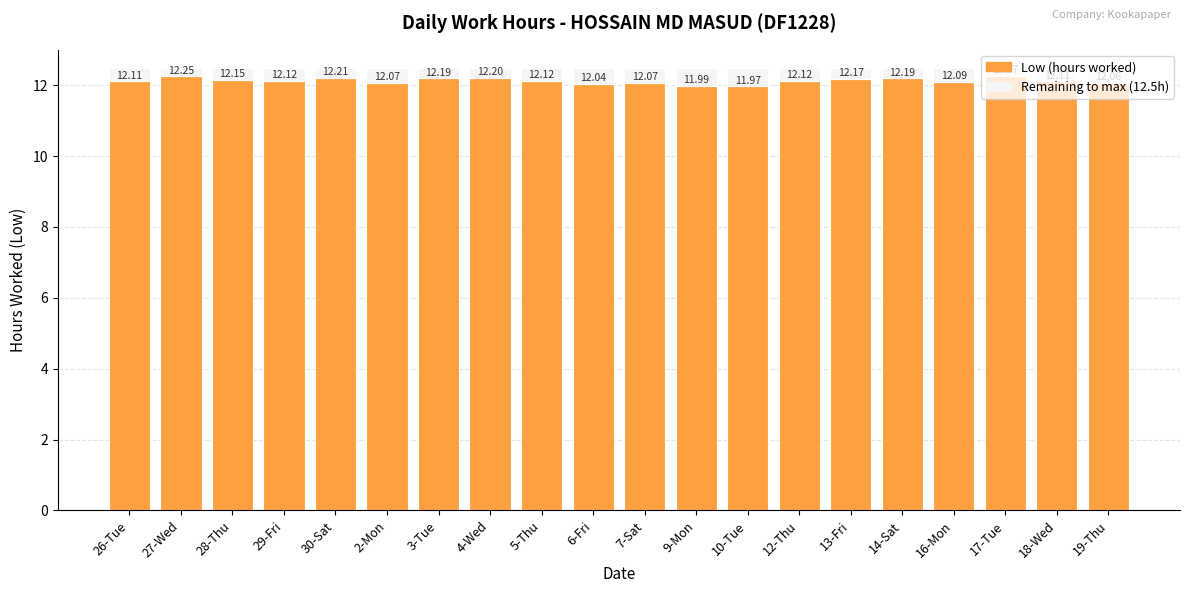

What is the total value across all series at 3-Tue?

12.5